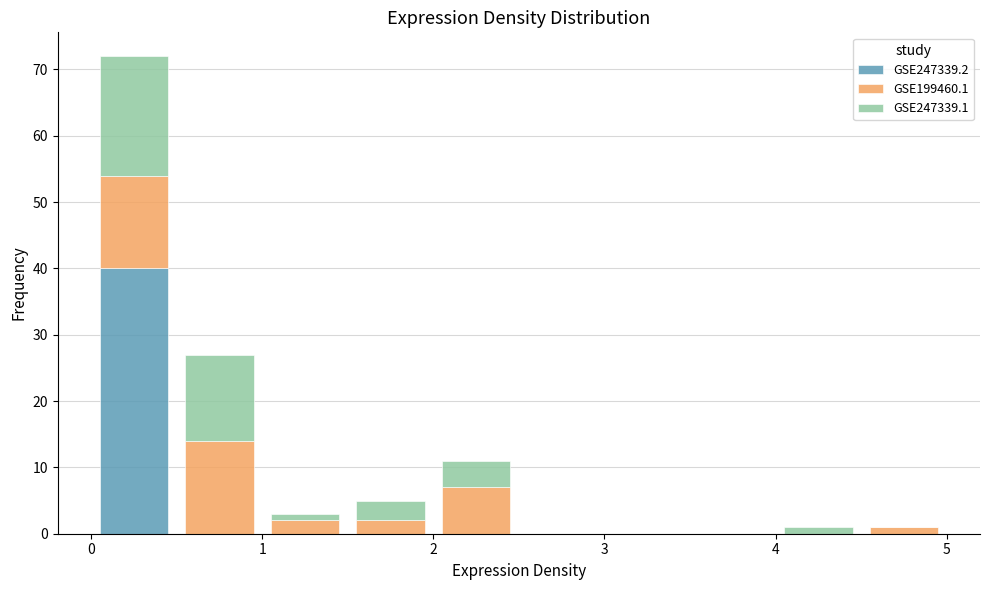

What is the total height of the stacked bar covering 4.5 to 5.0 on the x-axis? The values are not printed on the chart, so give them approximately, as read against the axis.

1